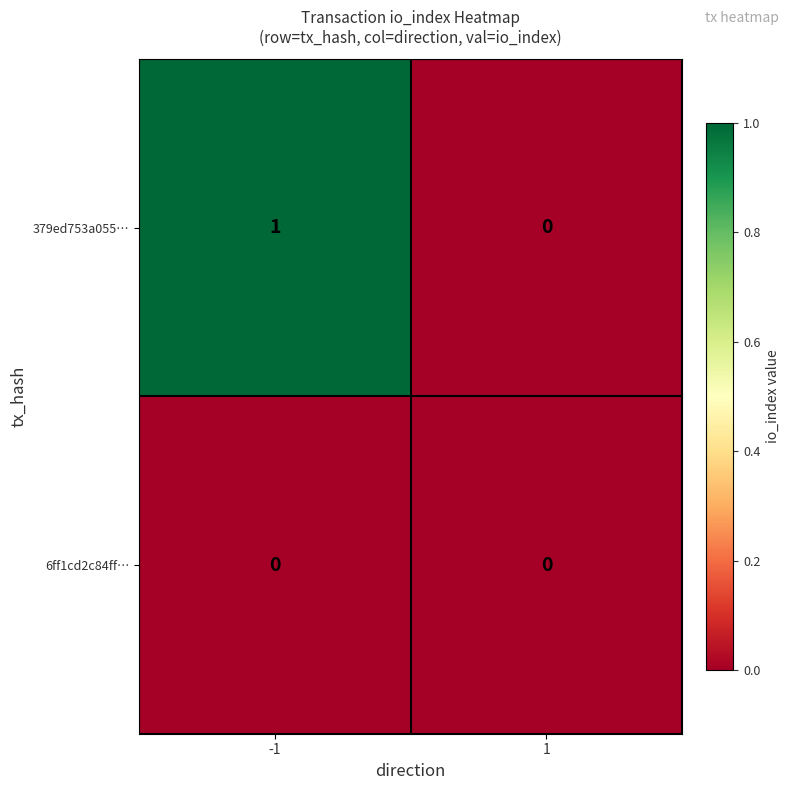

Which series has the widest spread of values?

379ed753a055…